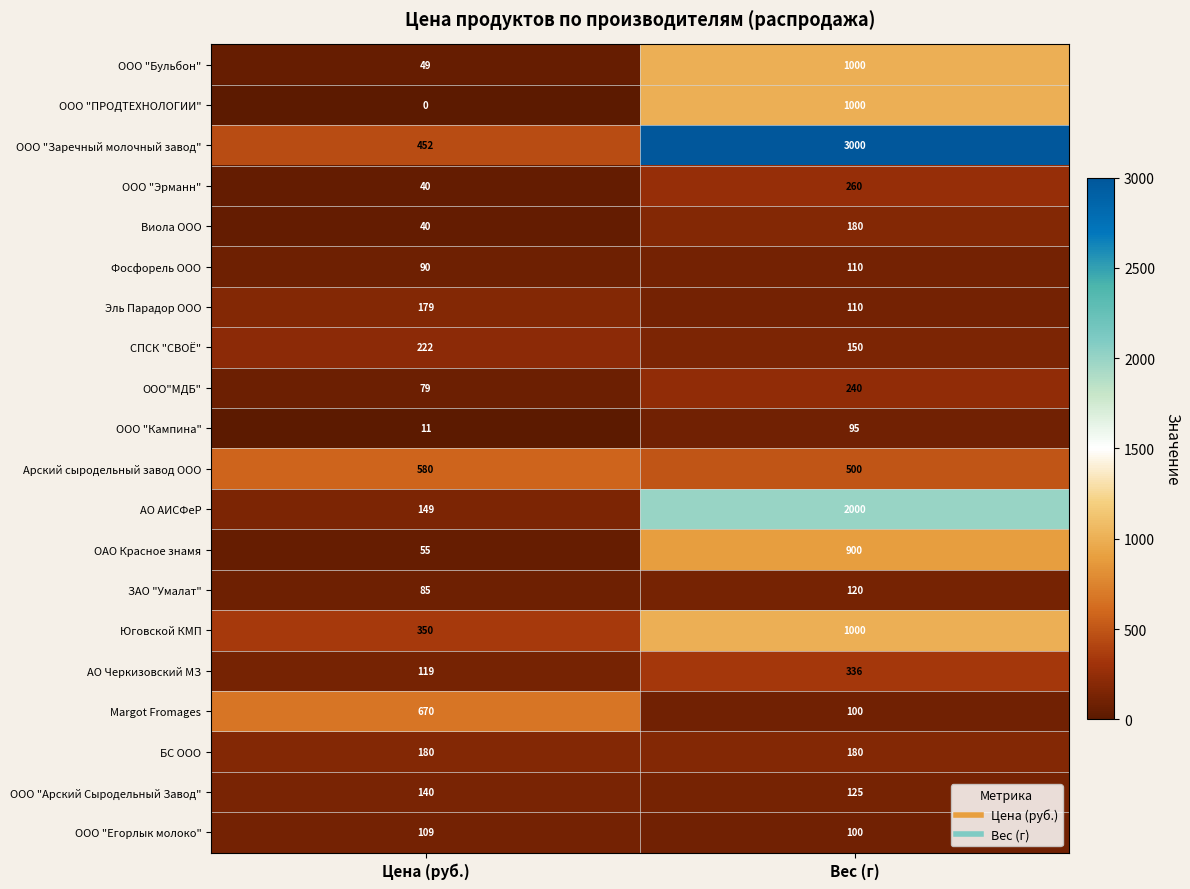

The Арский сыродельный завод ООО series shows 580 at Цена (руб.). True or false?

True